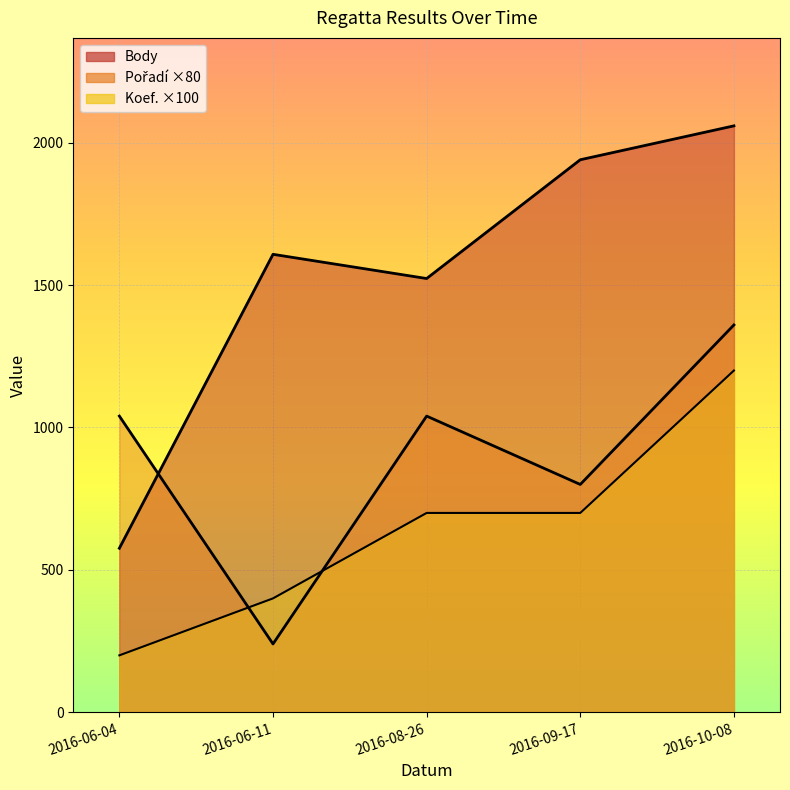

What is the difference between the highest and lowest values at 2016-06-11?

1368